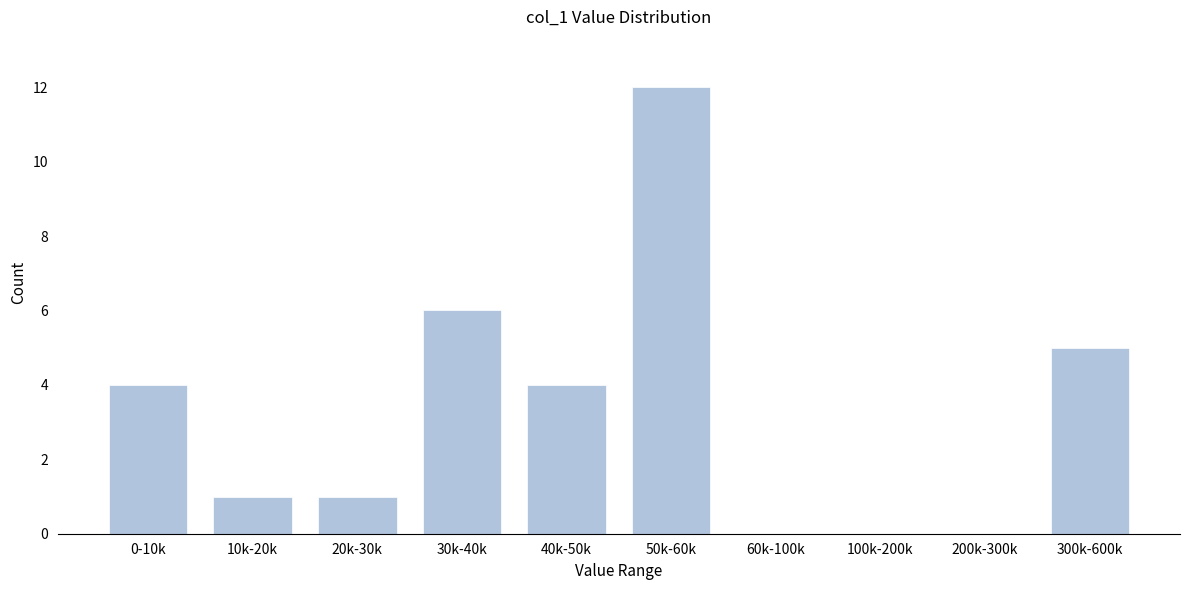

Reading left to right, list all the values displayed in this chart.

0-10k=4	10k-20k=1	20k-30k=1	30k-40k=6	40k-50k=4	50k-60k=12	60k-100k=0	100k-200k=0	200k-300k=0	300k-600k=5